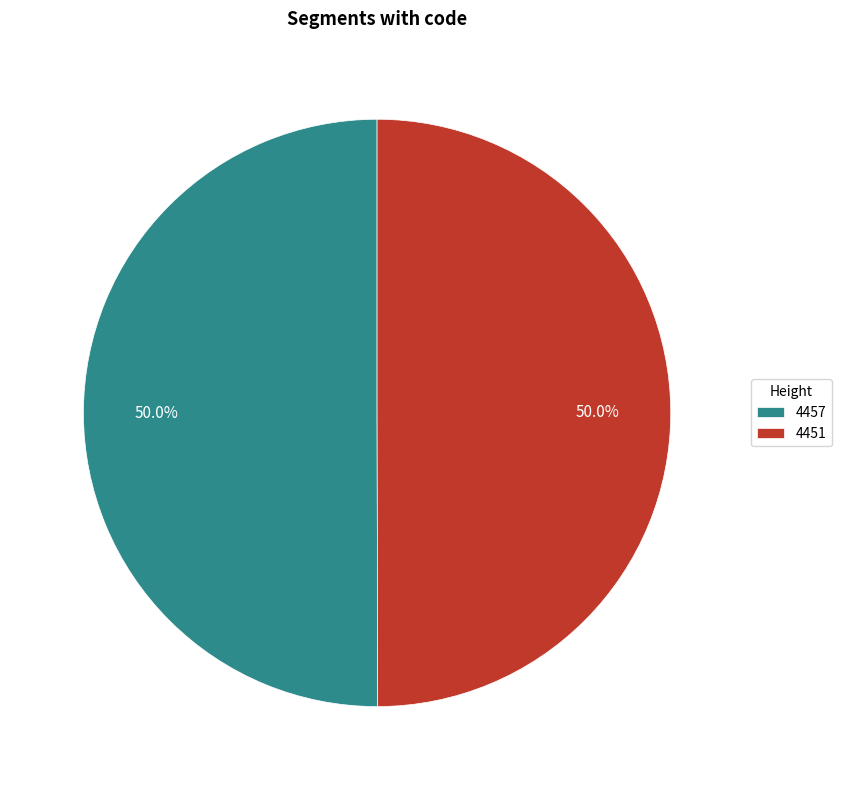

How many segments does this pie chart have?

2